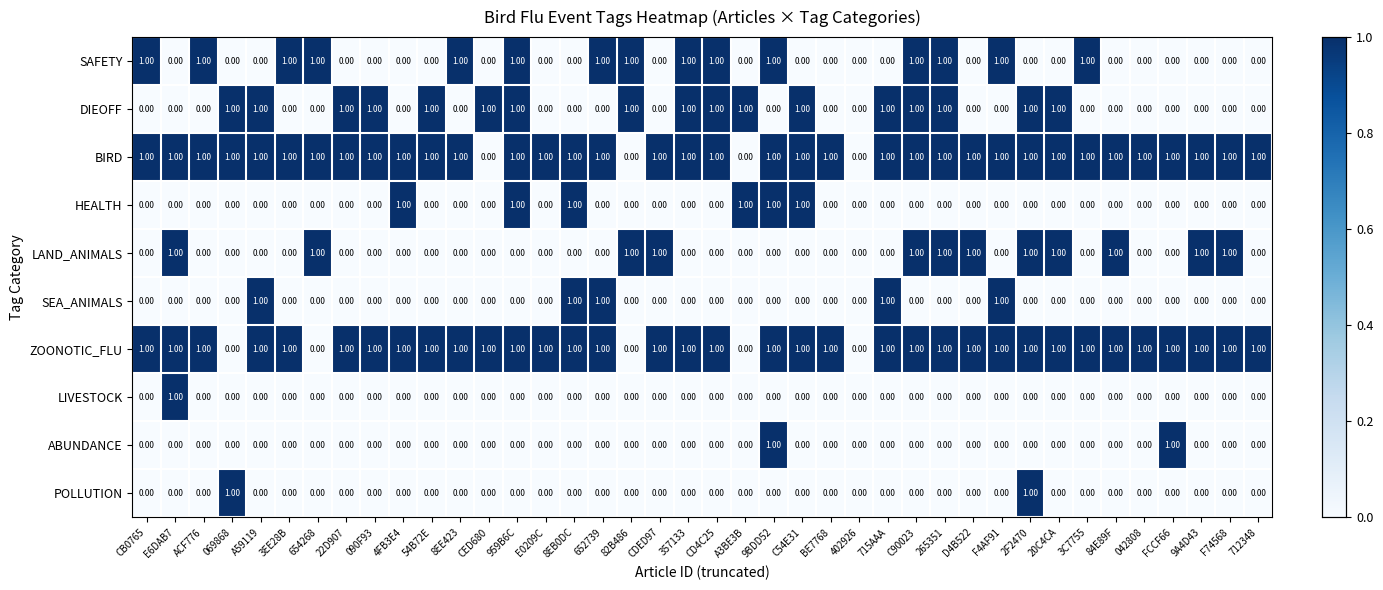

Is the value of HEALTH at C54E31 greater than the value of POLLUTION at 3EE28B?

Yes